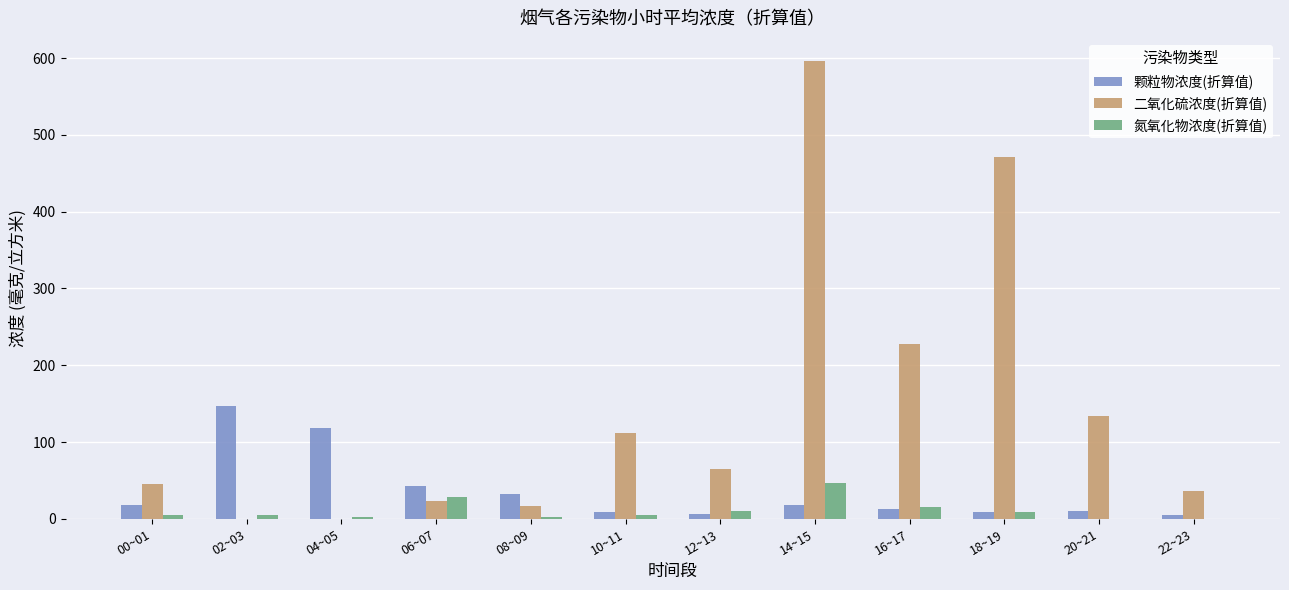

What is the sum of the 氮氧化物浓度(折算值) values at 22~23 and 20~21?

0.1